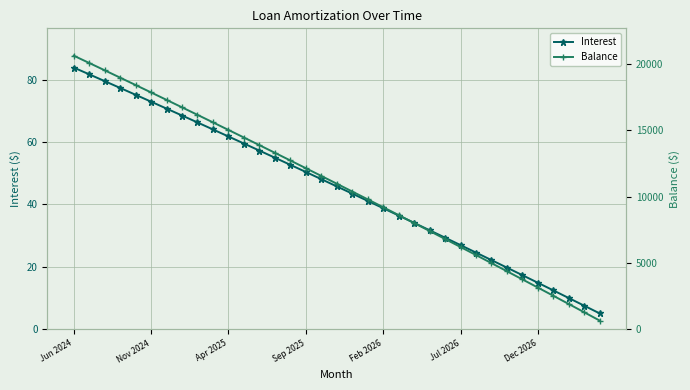

The value of Interest at Dec 2026 is 14.8. True or false?

True